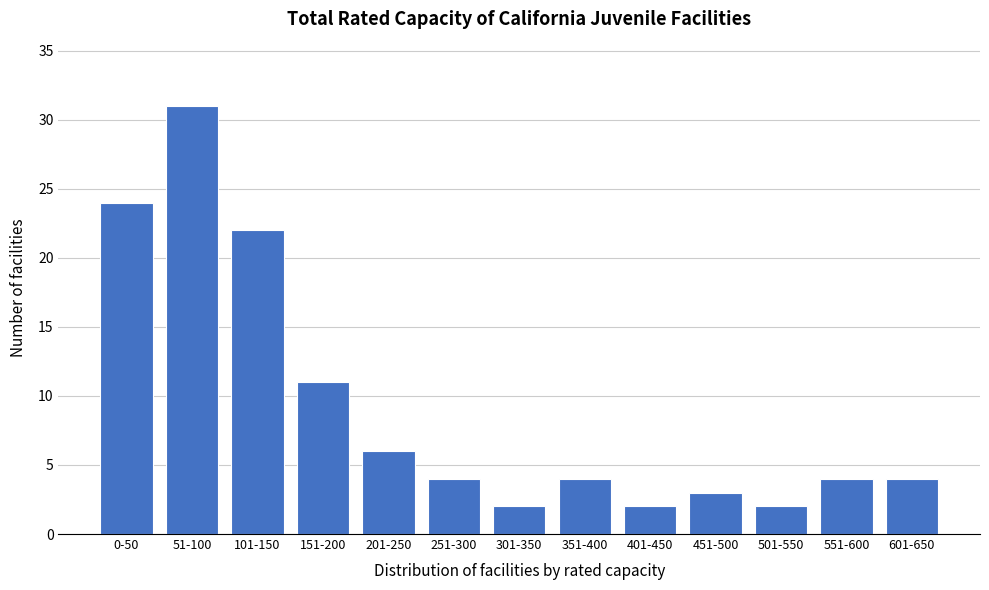

Reading right to left, list all the values displayed in this chart.

601-650=4	551-600=4	501-550=2	451-500=3	401-450=2	351-400=4	301-350=2	251-300=4	201-250=6	151-200=11	101-150=22	51-100=31	0-50=24